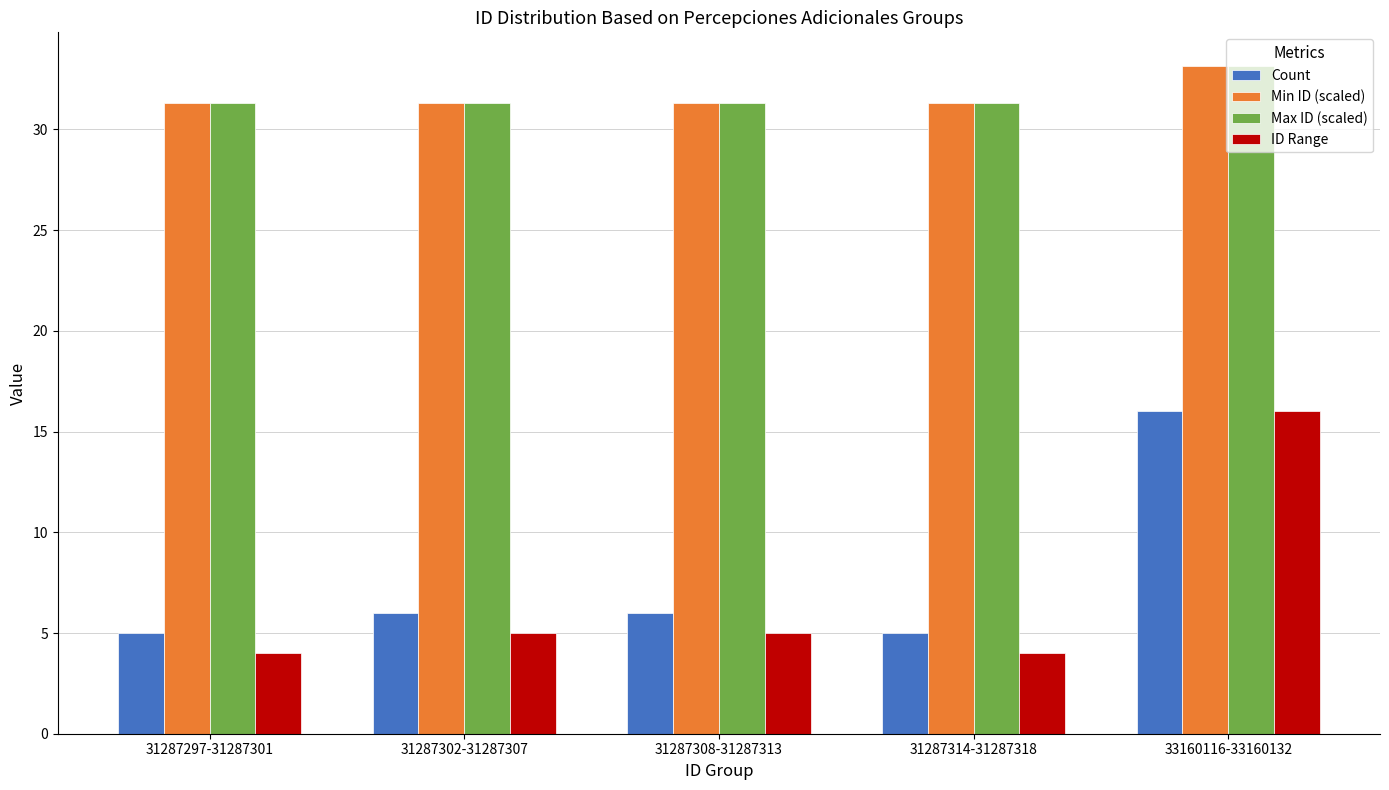

How many data points does each series have?

5